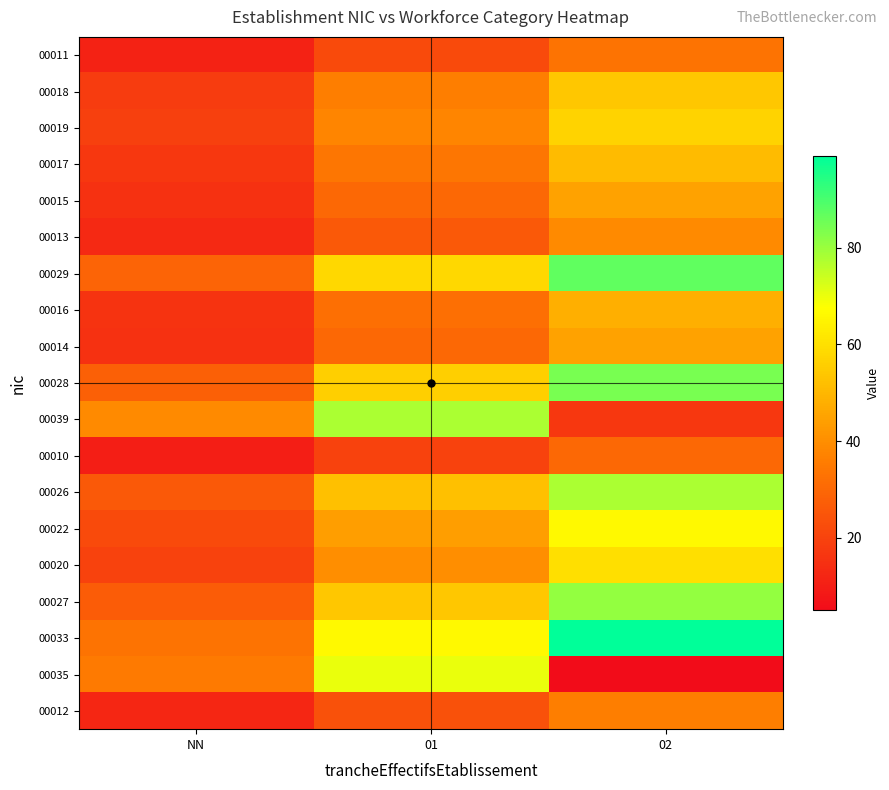

At how many categories does at least one series exceed 86?

1